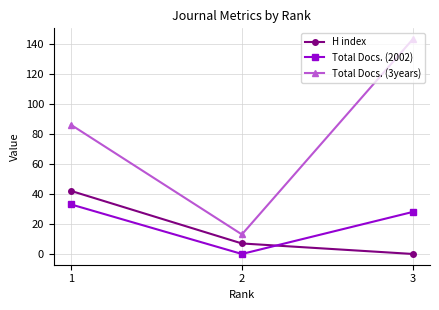

What is the greatest value displayed?

143